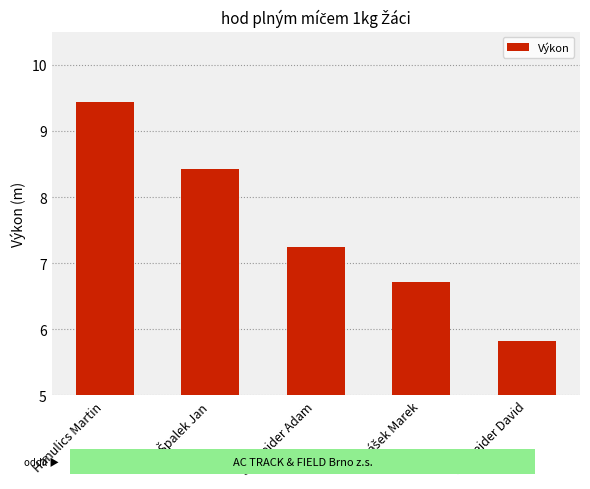

What is the average value?

7.5